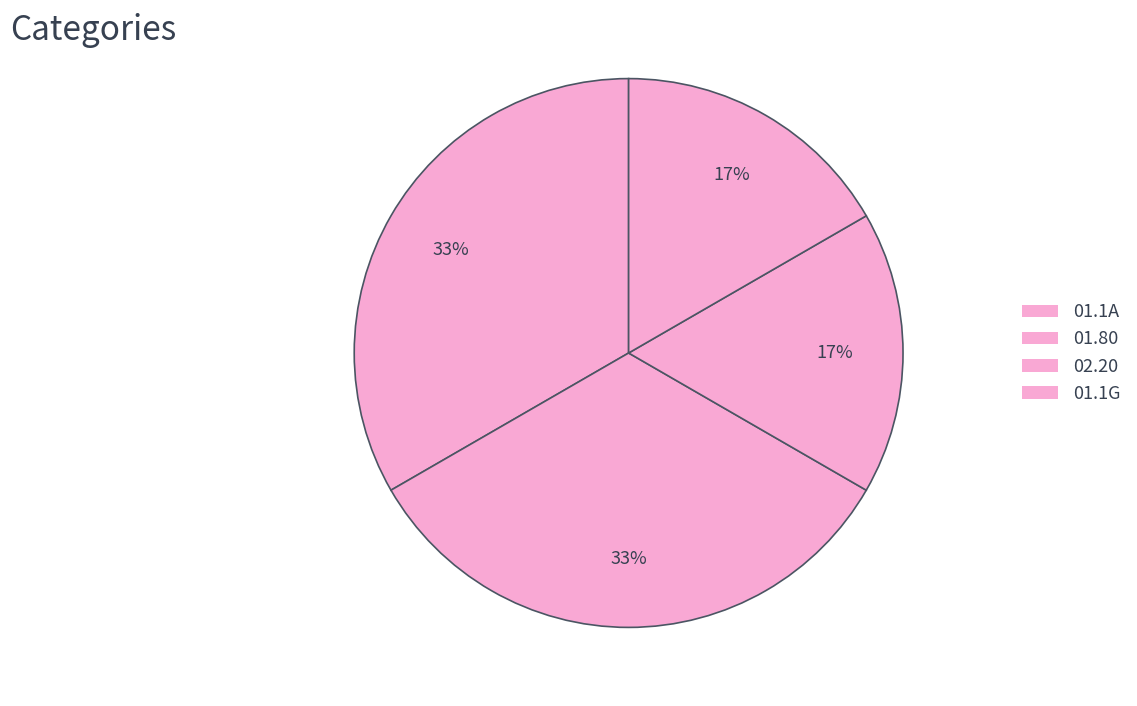

Does any single category account for the majority?

No